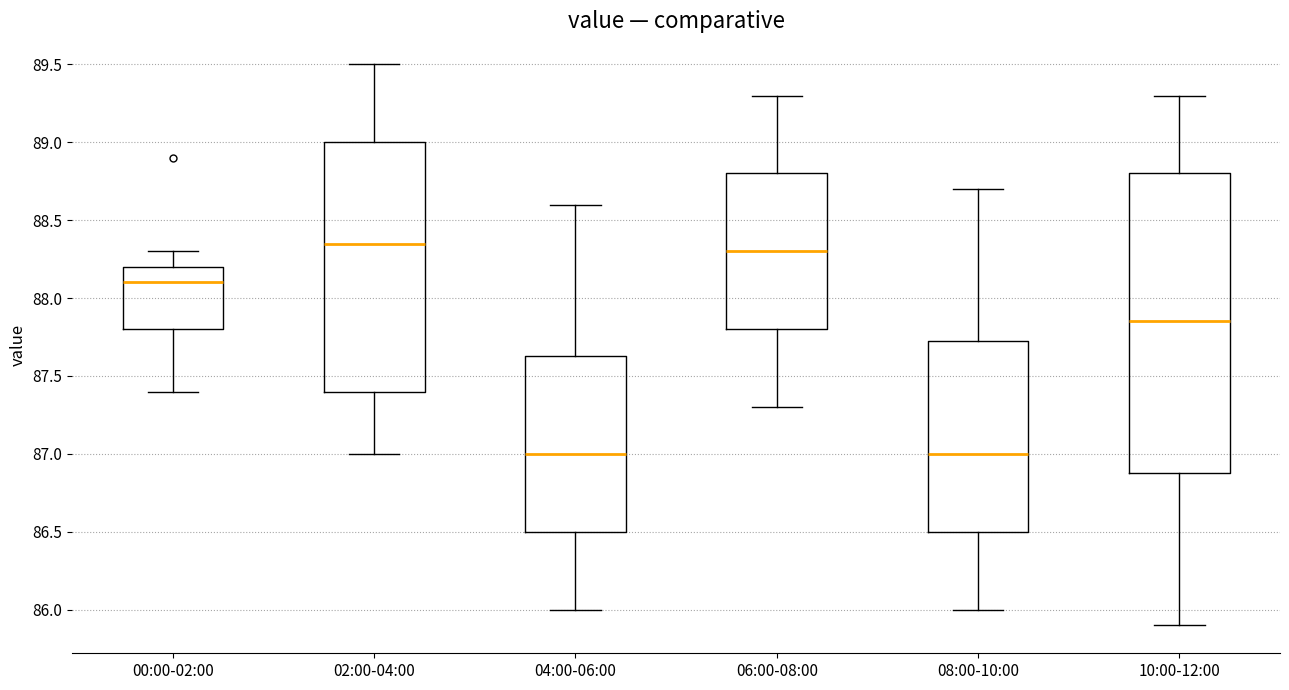

Reading left to right, read every box against the y-axis: the position of its median line, the range the box covers, and the ends of its whiskers. The values are not printed on the chart, so give them approximately, as read against the axis.

00:00-02:00: median 88.10, box 87.80 to 88.20, whiskers 87.40 to 88.30
02:00-04:00: median 88.35, box 87.40 to 89.00, whiskers 87.00 to 89.50
04:00-06:00: median 87.00, box 86.50 to 87.65, whiskers 86.00 to 88.60
06:00-08:00: median 88.30, box 87.80 to 88.80, whiskers 87.30 to 89.30
08:00-10:00: median 87.00, box 86.50 to 87.75, whiskers 86.00 to 88.70
10:00-12:00: median 87.85, box 86.90 to 88.80, whiskers 85.90 to 89.30